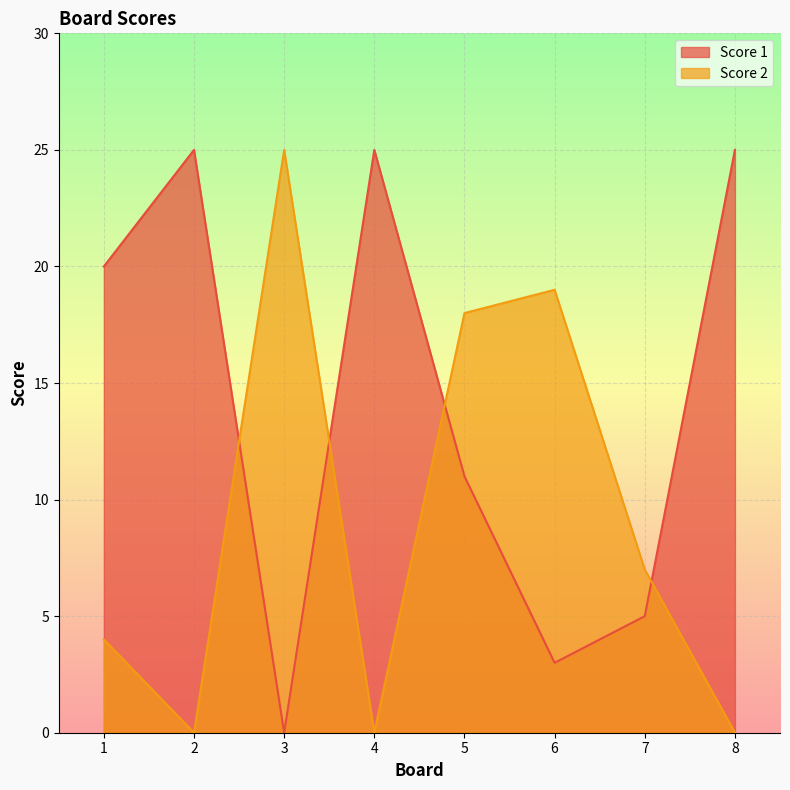

What is the sum of the Score 2 values at 3 and 5?

43